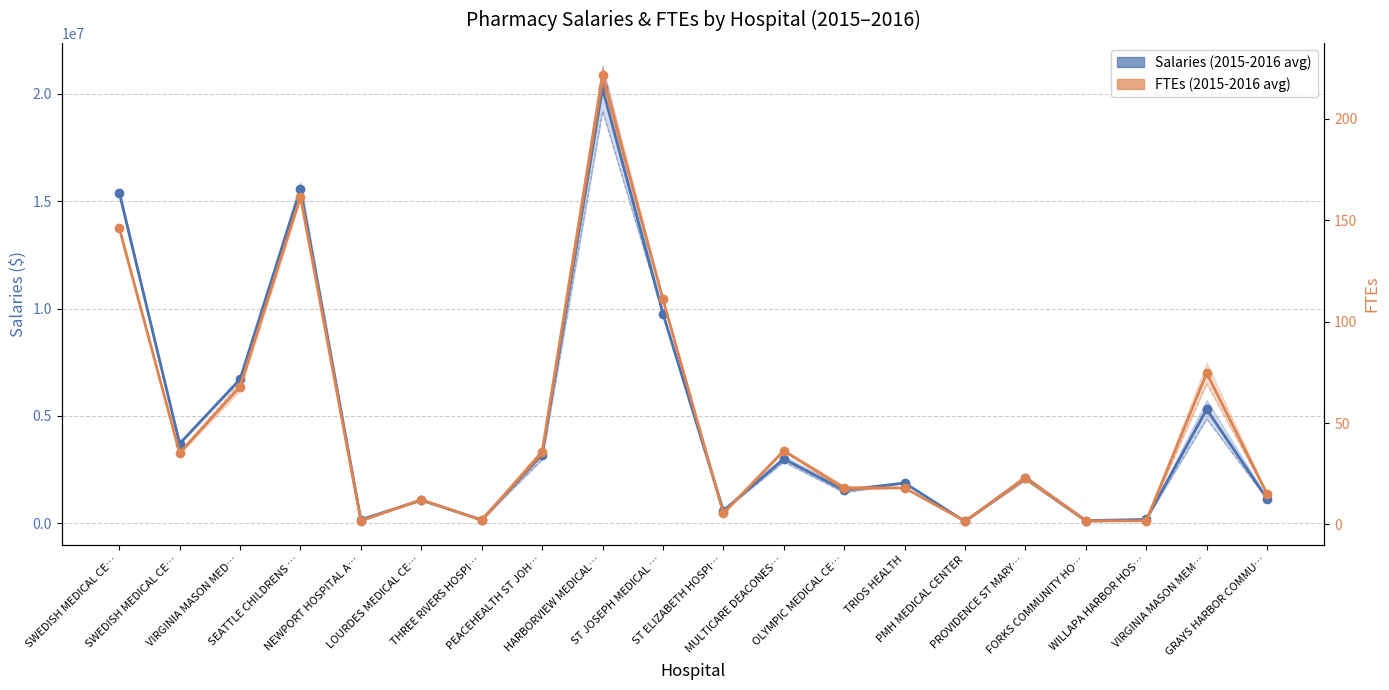

Reading left to right, transcribe all the data shown in this chart.

Salaries (2015-2016 avg): 15407022.5	3707307.5	6707271.5	15563375.0	161984.5	1073450.0	155292.5	3186839.0	20259829.5	9766084.5	582113.5	2993043.5	1531574.0	1874261.0	83901.5	2096601.0	119877.5	174344.0	5302738.5	1146473.0
FTEs (2015-2016 avg): 146.2	35.2	67.9	161.6	1.8	12.2	2.0	35.8	221.7	111.0	5.5	36.3	18.0	18.0	1.6	22.9	1.8	1.8	74.6	15.1